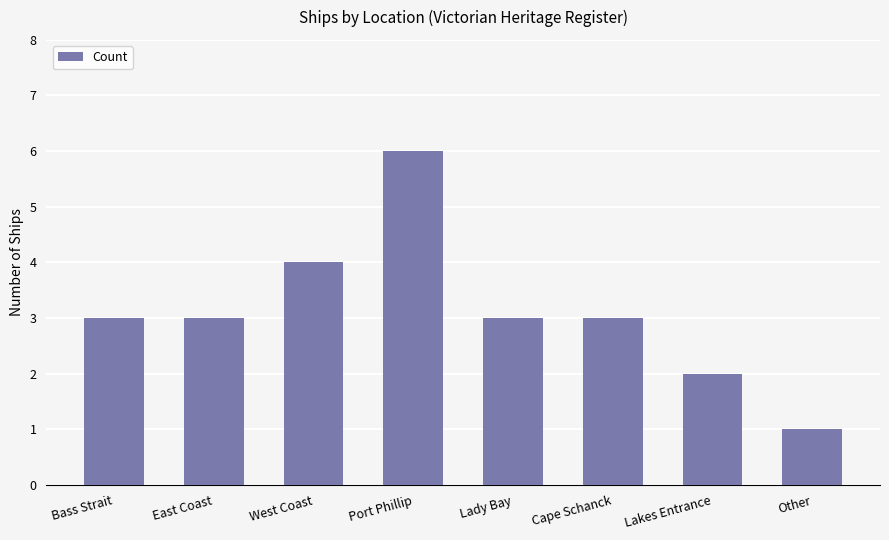

What is the value of the 7th bar from the left?

2